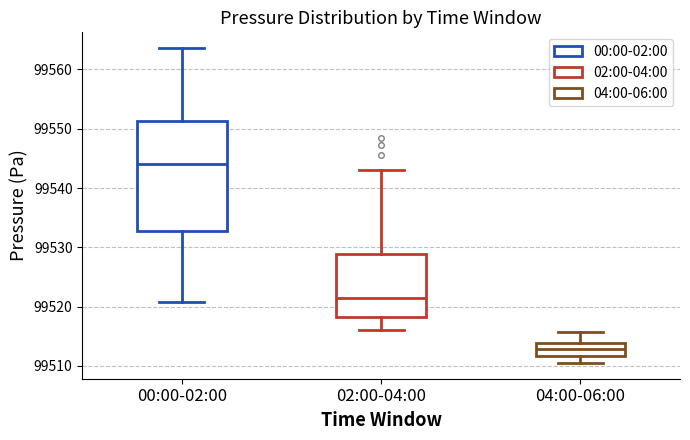

Where does the upper whisker of the box for 02:00-04:00 end on the y-axis? The values are not printed on the chart, so give them approximately, as read against the axis.

99543